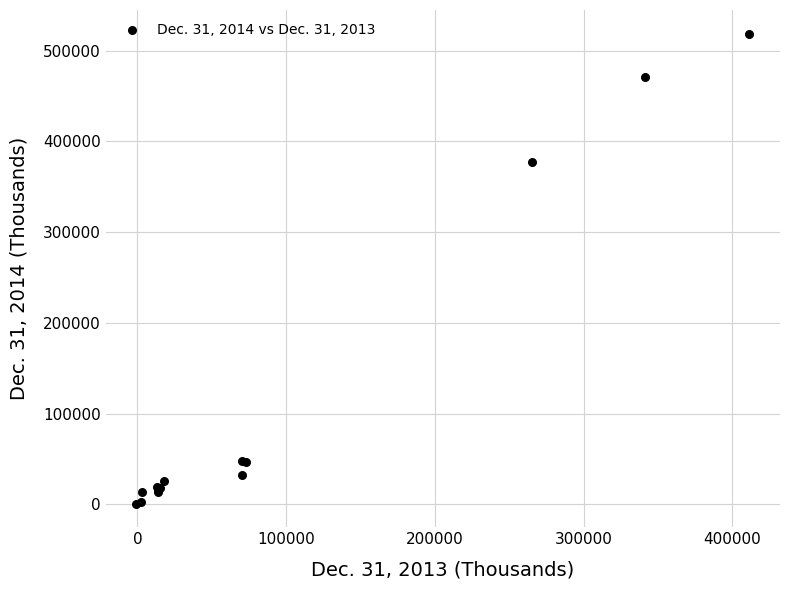

What Y value in the scatter plot is closest to 259743?

377219